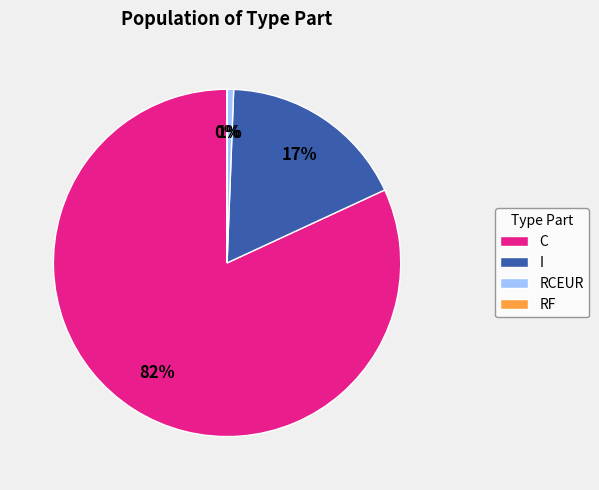

What is the largest slice in the pie chart?

C